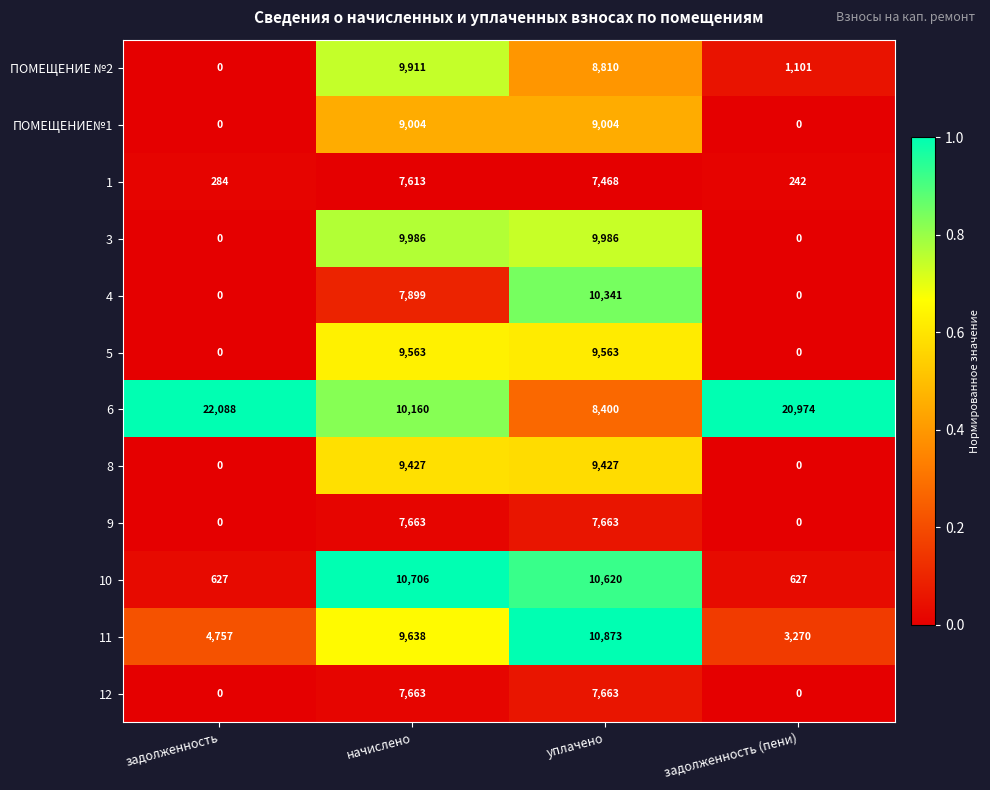

True or false: 9 has a value of 7663 at уплачено.

True